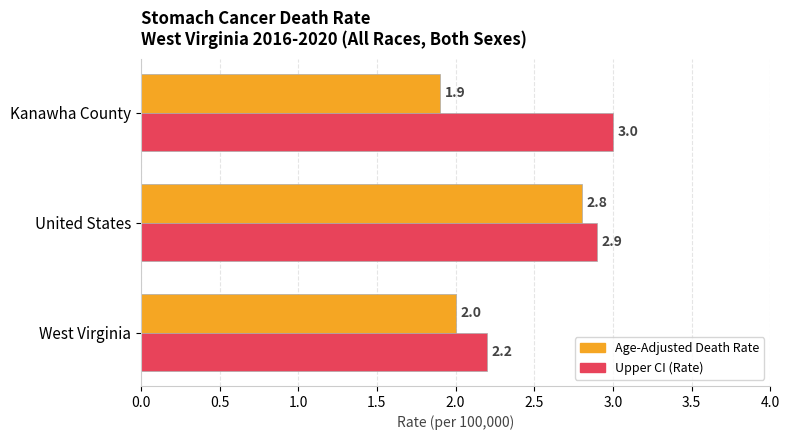

The value of Upper CI (Rate) at United States is 1.2. True or false?

False